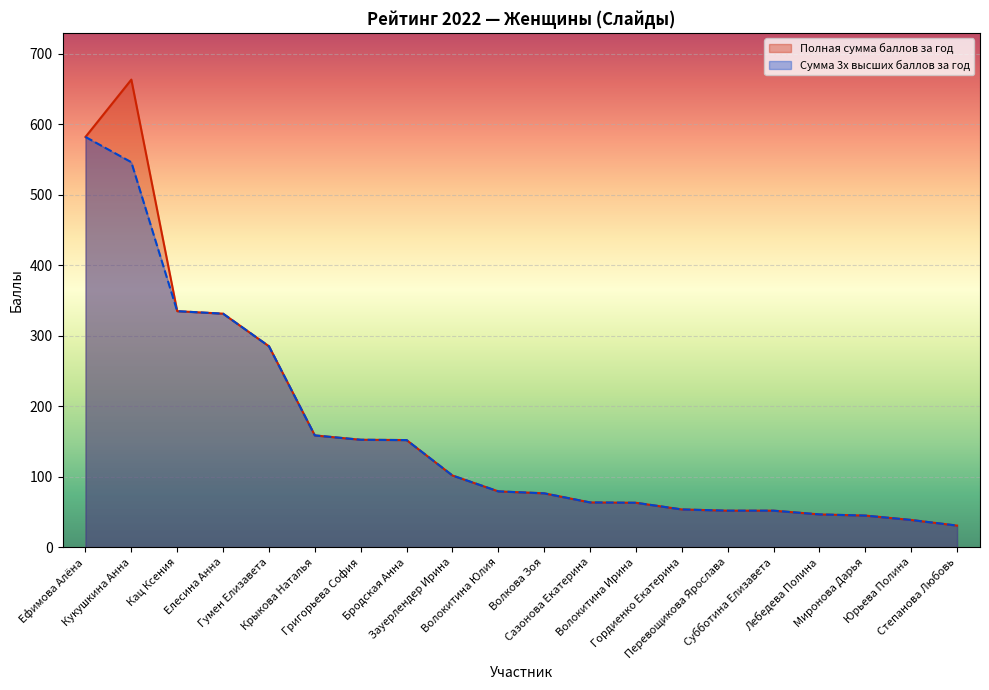

True or false: Полная сумма баллов за год and Сумма 3х высших баллов за год intersect in this chart.

False